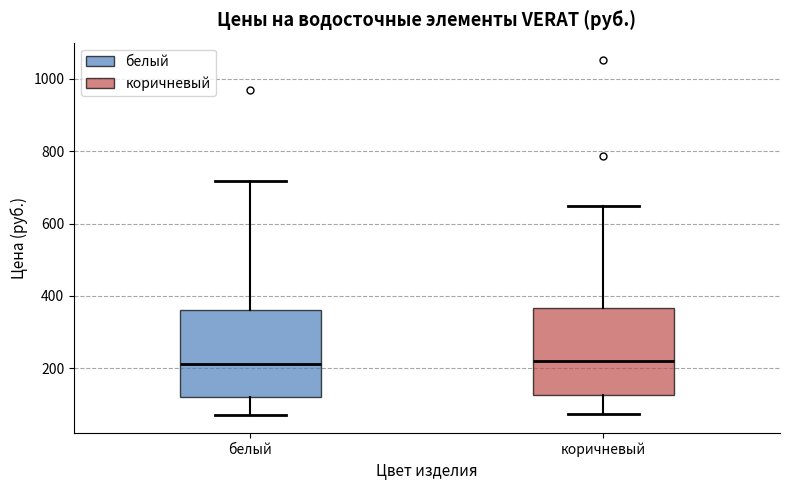

Reading left to right, read every box against the y-axis: the position of its median line, the range the box covers, and the ends of its whiskers. The values are not printed on the chart, so give them approximately, as read against the axis.

белый: median 220, box 120 to 360, whiskers 60 to 720
коричневый: median 220, box 120 to 360, whiskers 80 to 640